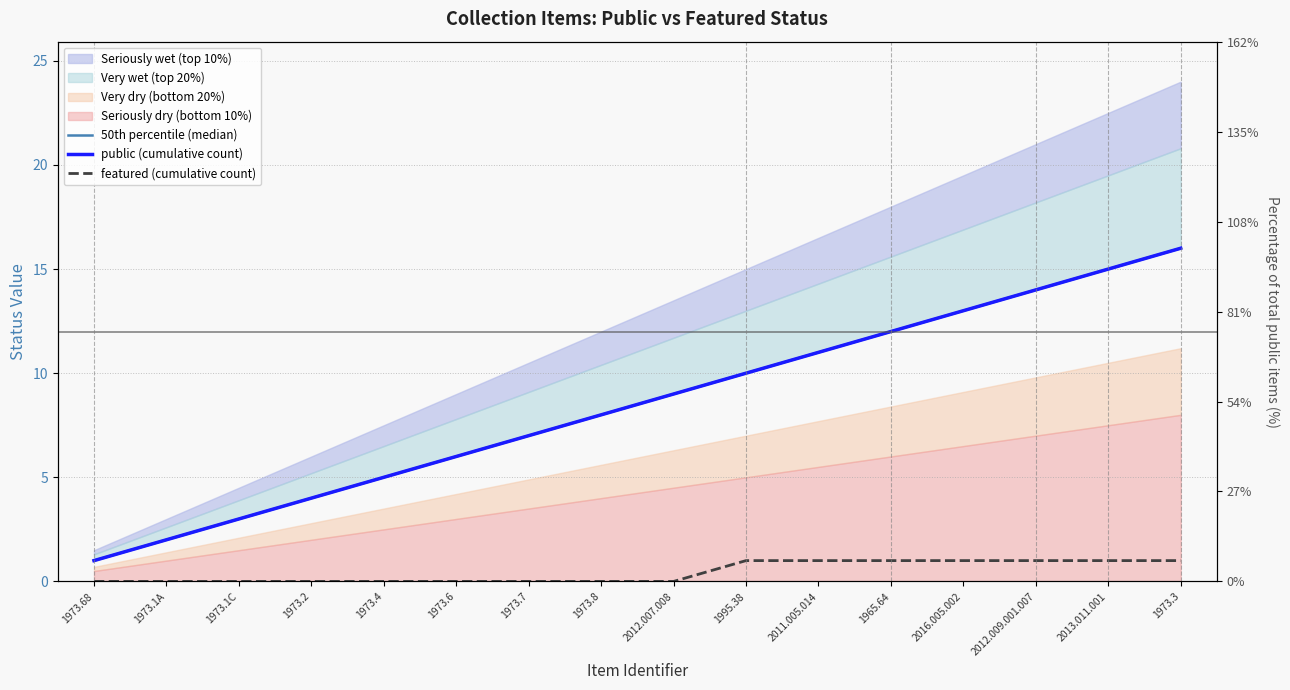

Reading right to left, transcribe all the data shown in this chart.

50th percentile (median): 16	15	14	13	12	11	10	9	8	7	6	5	4	3	2	1
public (cumulative count): 16	15	14	13	12	11	10	9	8	7	6	5	4	3	2	1
featured (cumulative count): 1	1	1	1	1	1	1	0	0	0	0	0	0	0	0	0